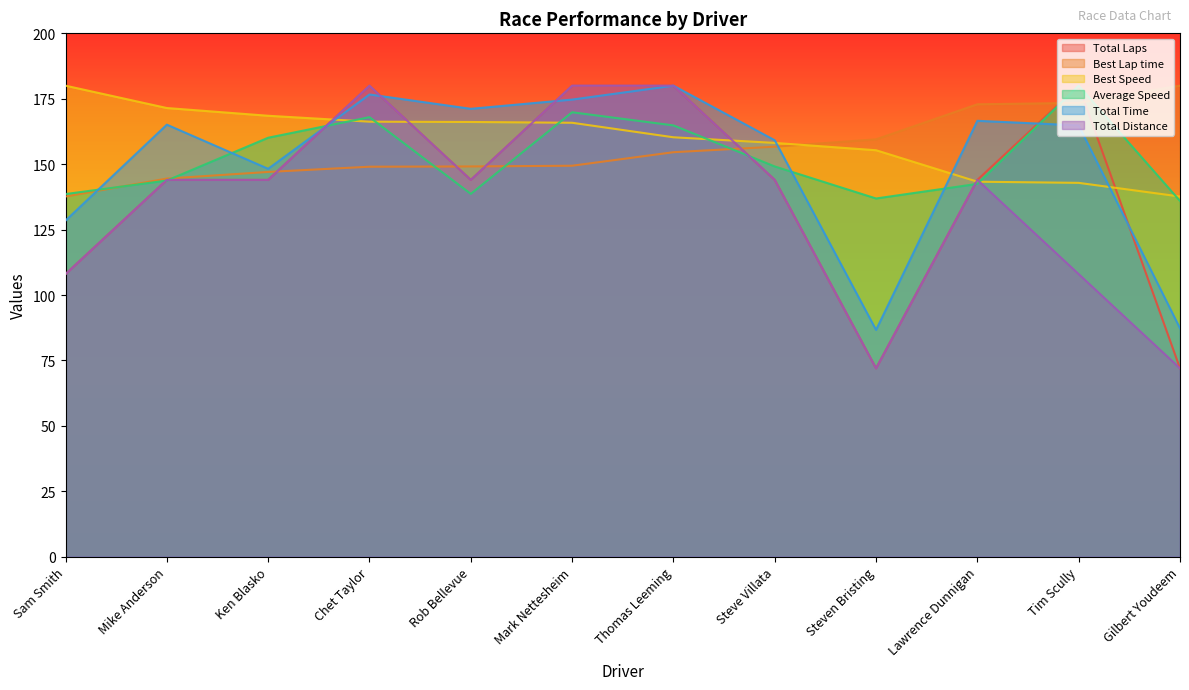

Does the chart display data point markers on the line(s)?

No